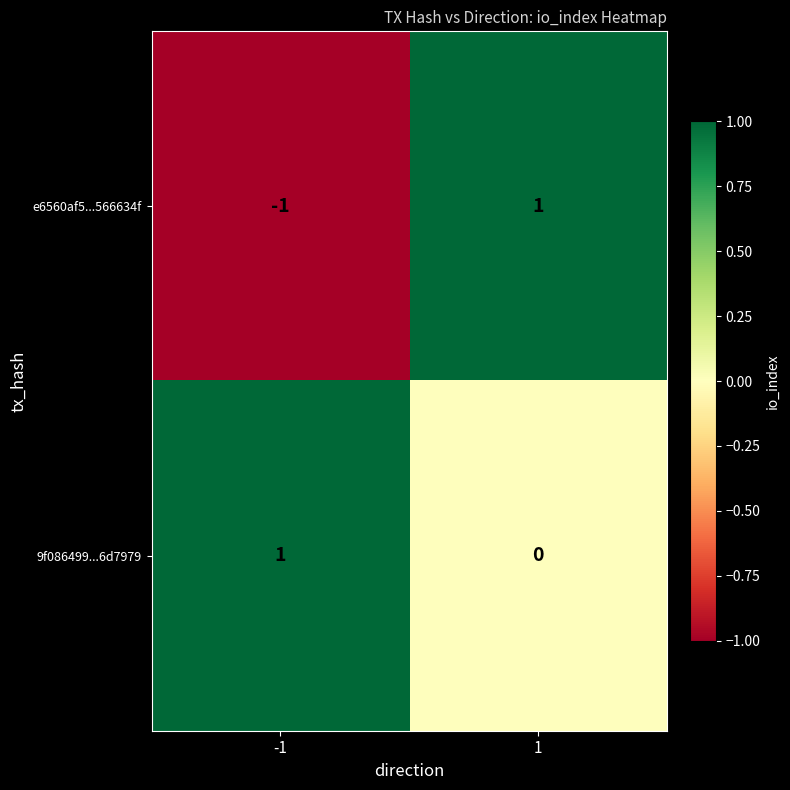

Count the number of data series in this chart.

2